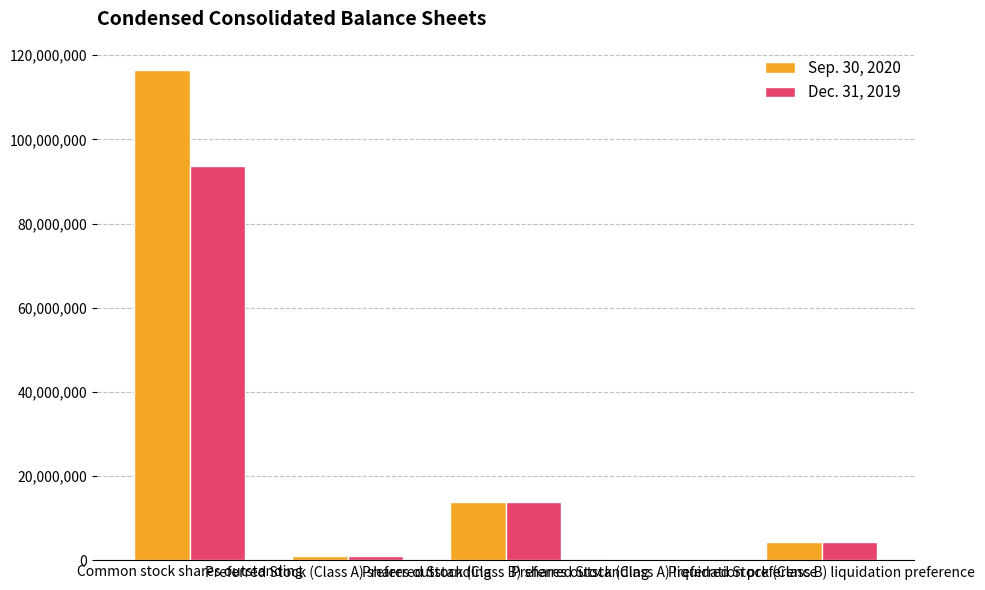

At which category does the chart reach its peak across all series?

Common stock shares outstanding